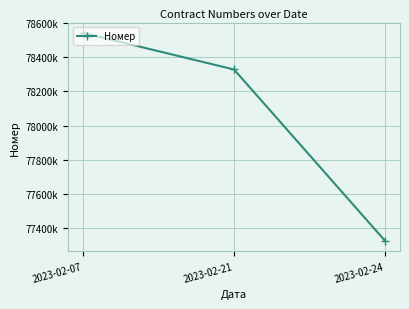

What is the maximum value shown in the chart?

78542826